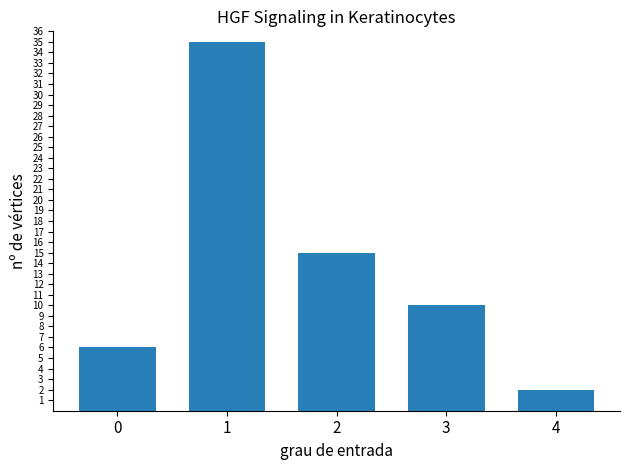

Approximately how many times larger is the value at 3 compared to 2?

0.7